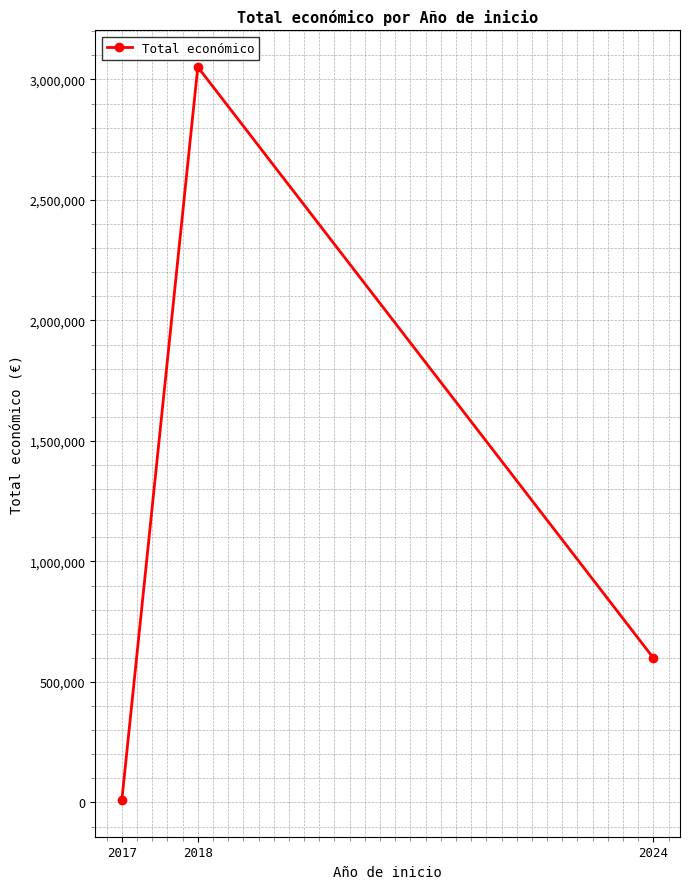

Reading left to right, list all the values displayed in this chart.

10000	3051573	599262